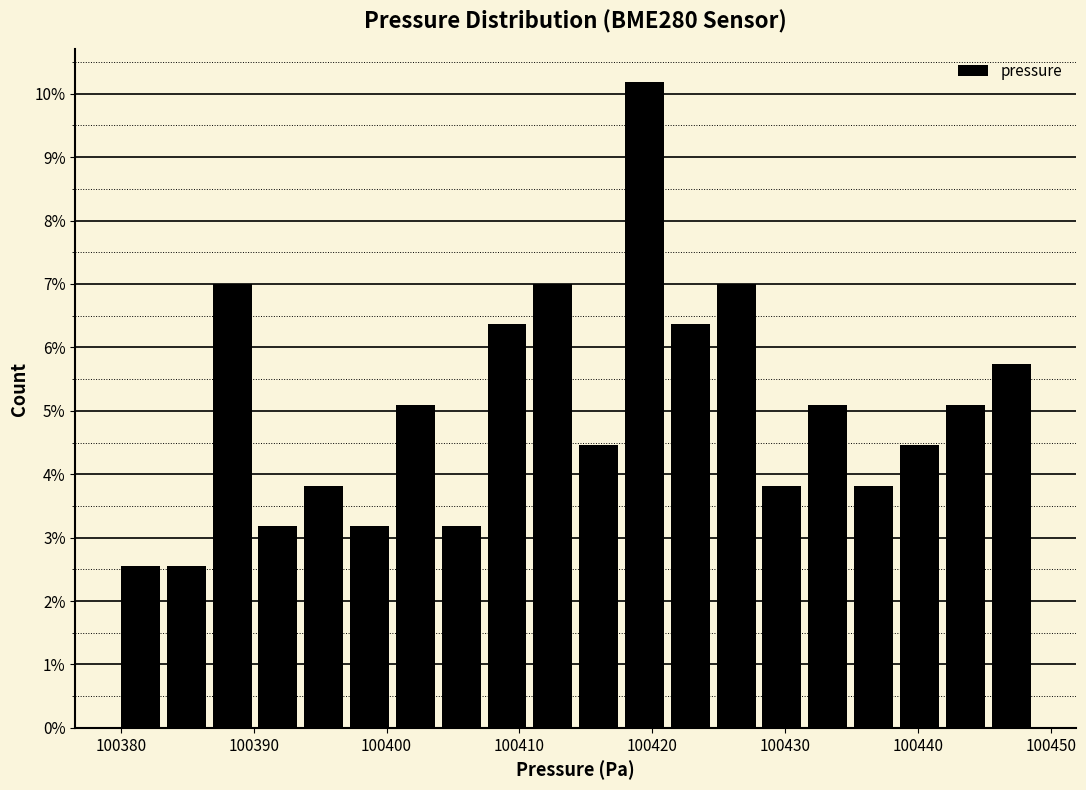

Read against the x-axis, roughly where is the centre of the tallest bar?

100419